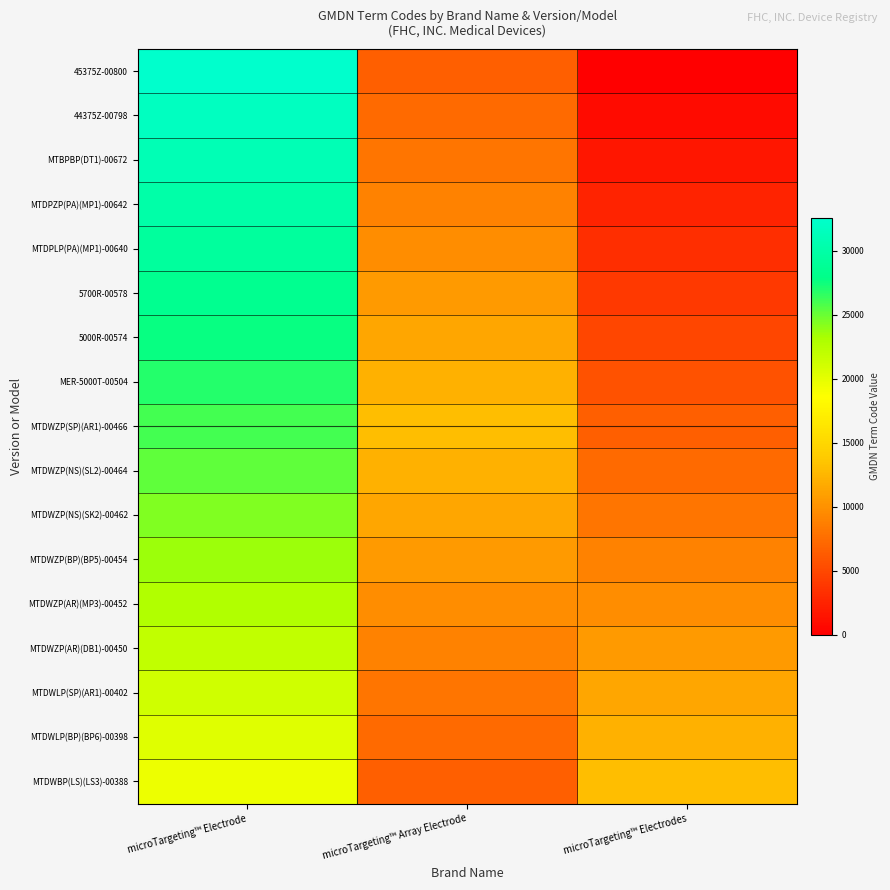

At which category is the sum across all series the highest?

microTargeting™ Electrode